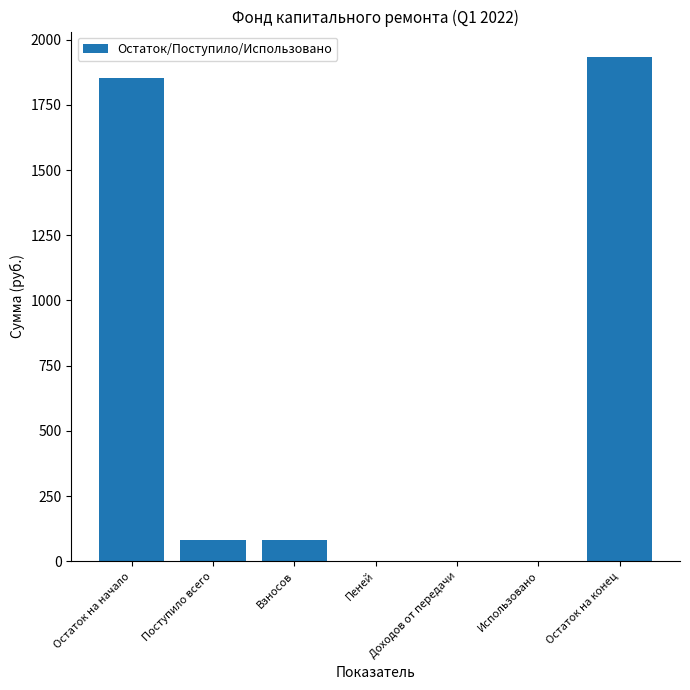

How many data points does each series have?

7